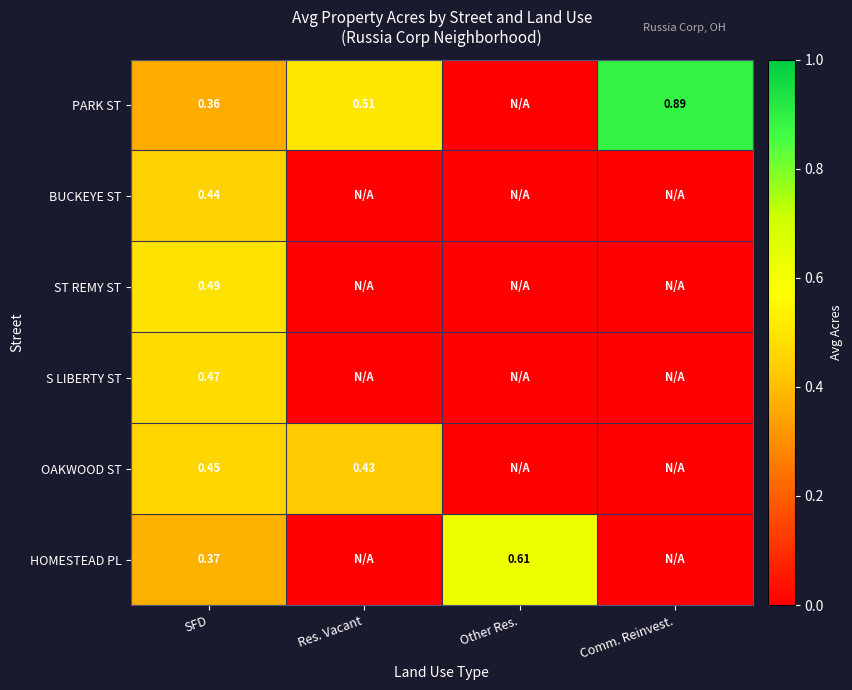

Count the number of data series in this chart.

6